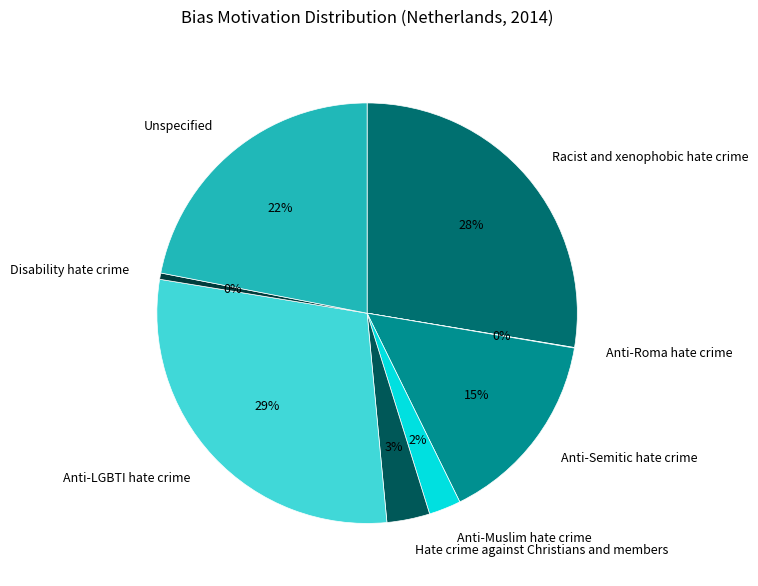

To the nearest percent, what is the average slice percentage?

12%